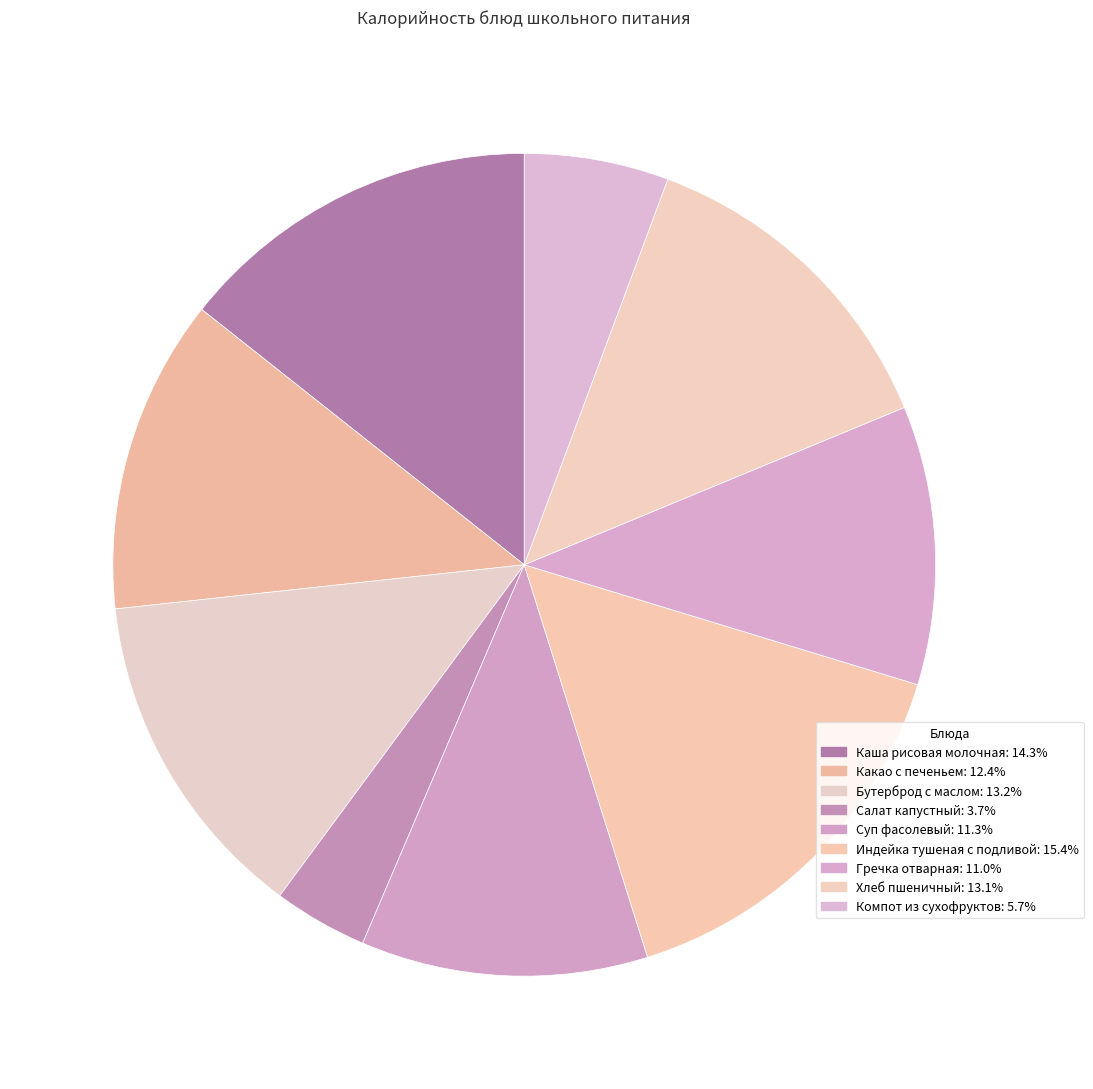

How many segments does this pie chart have?

9